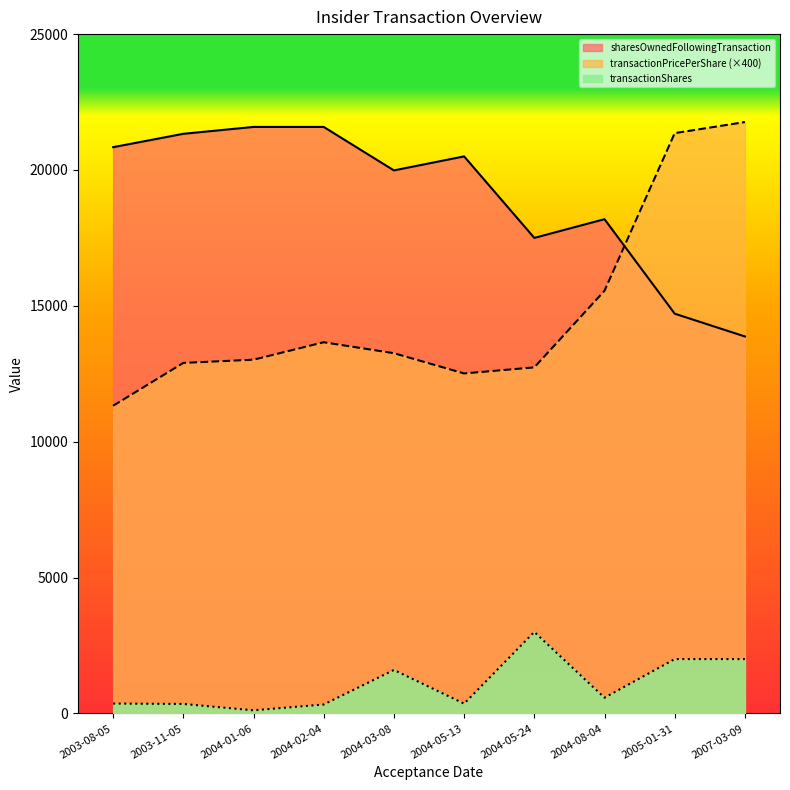

Rank the series at 2005-01-31 from lowest to highest value.

transactionShares, sharesOwnedFollowingTransaction, transactionPricePerShare (×400)